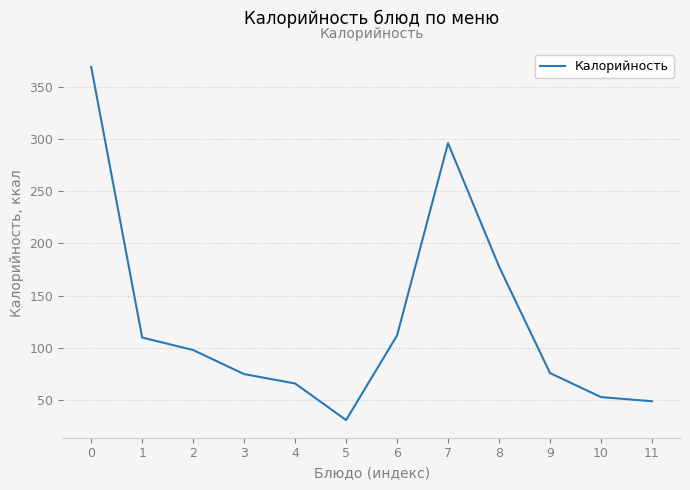

What is the difference between the second highest and second lowest values?

247